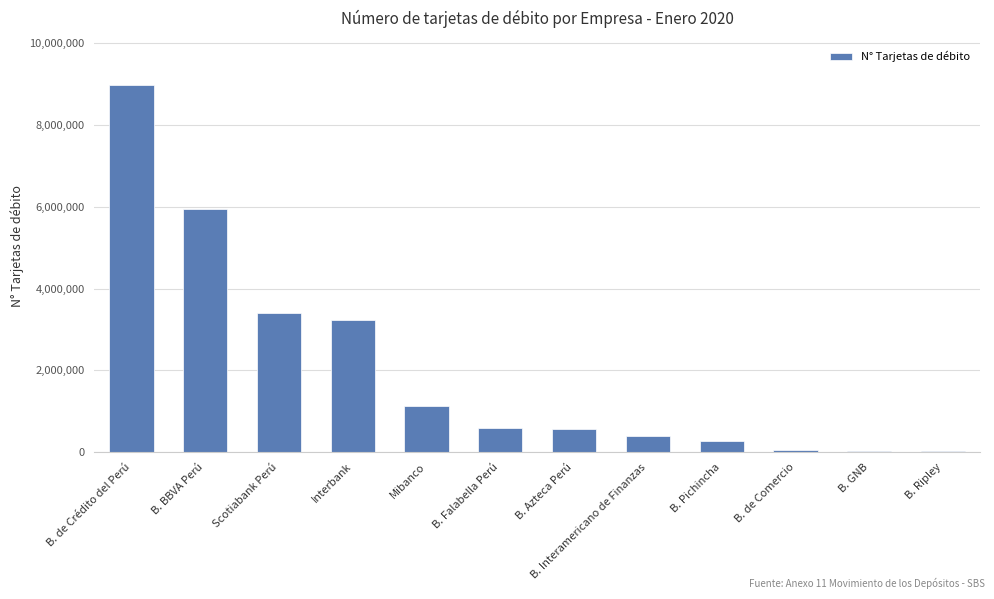

What is the difference between the values at Mibanco and B. Azteca Perú?

564581